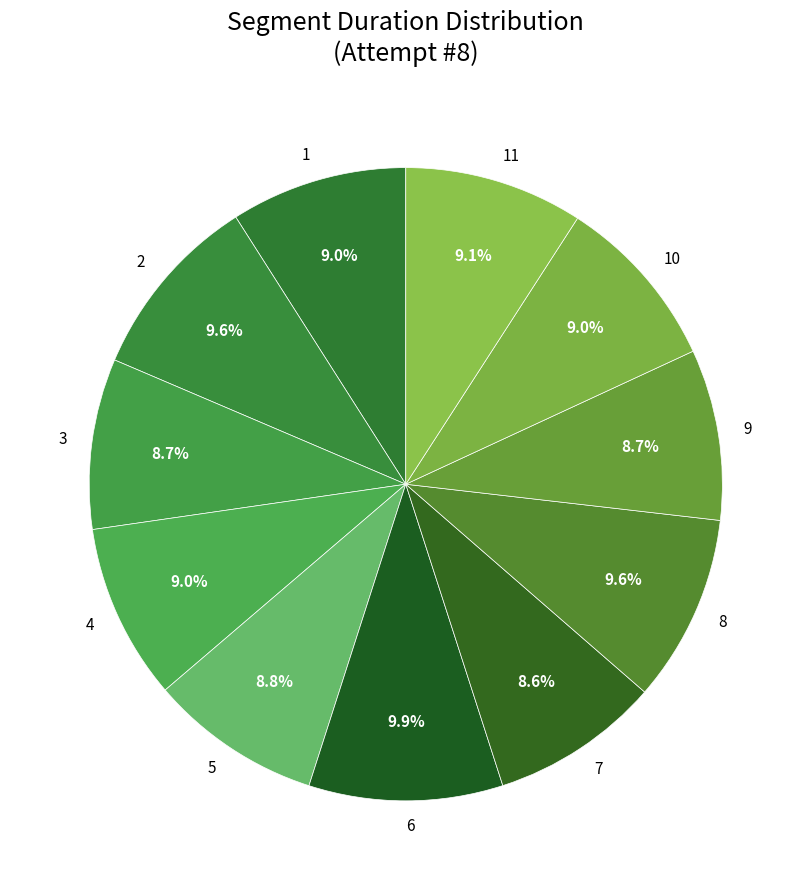

Count the number of slices in the pie.

11